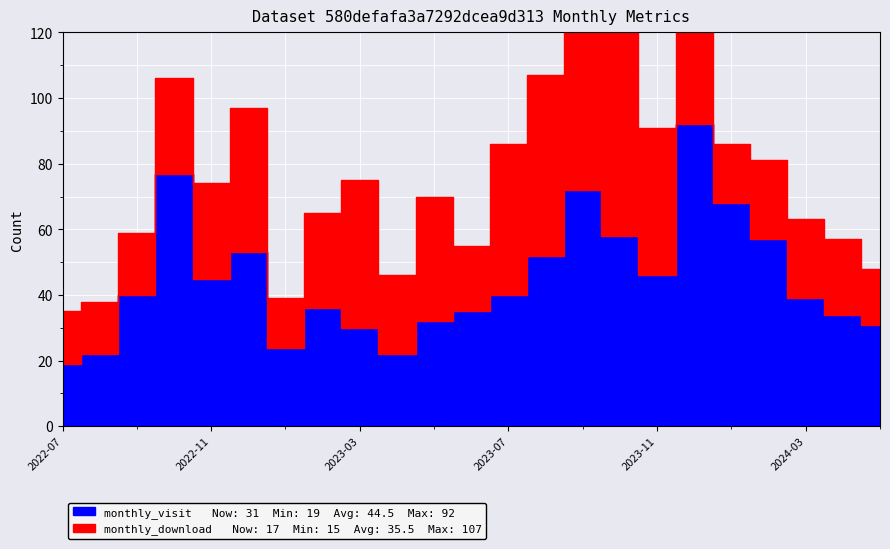

At which label does monthly_download_resource reach its peak?

2023-09